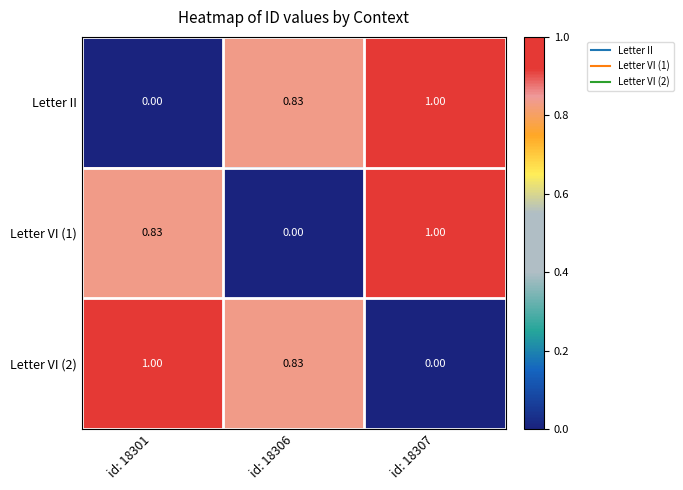

Is the value of Letter II at id: 18301 greater than the value of Letter VI (2) at id: 18301?

No